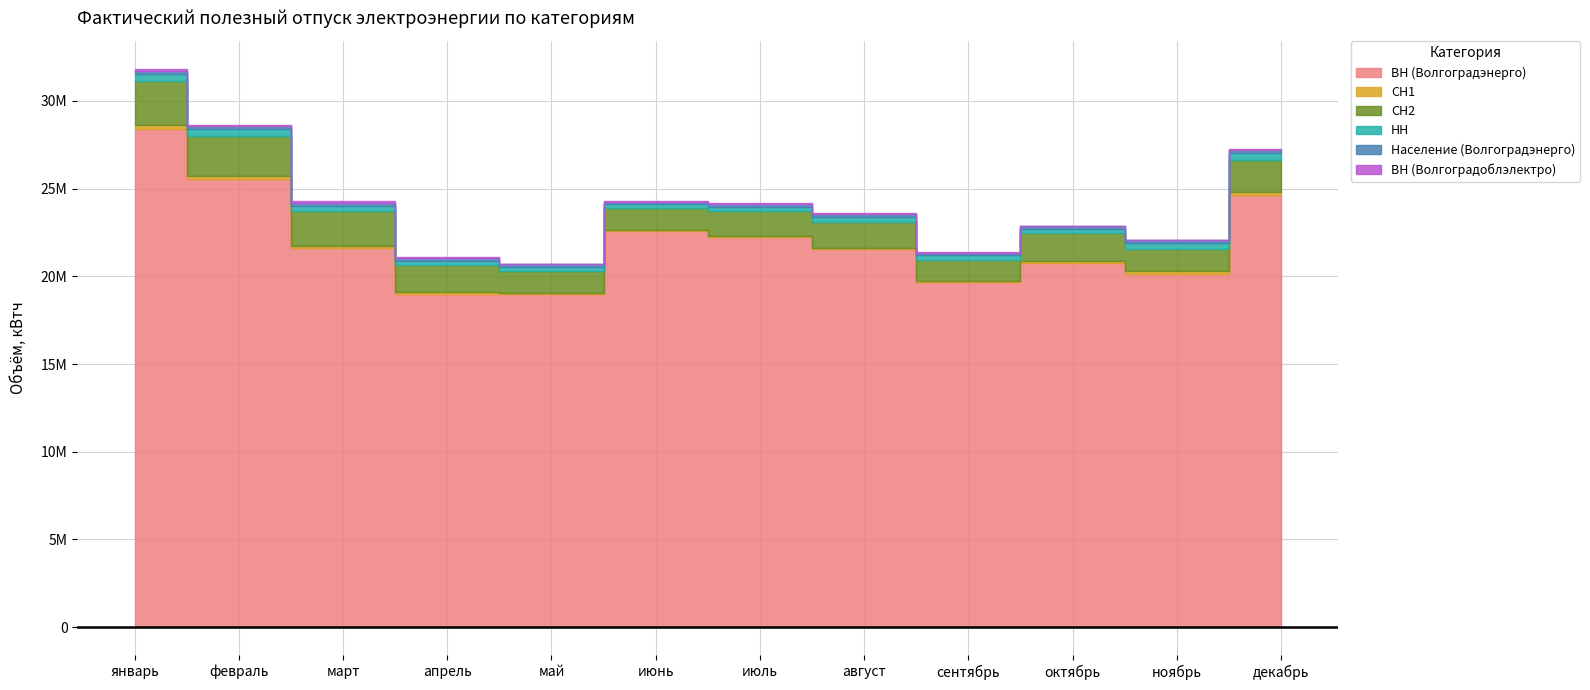

What is the approximate value of ВН (Волгоградоблэлектро) at октябрь?

36722